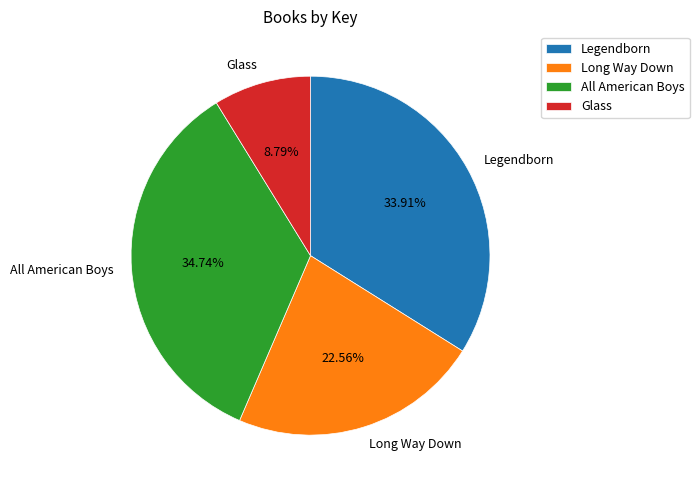

True or false: Legendborn accounts for 21% of the total.

False